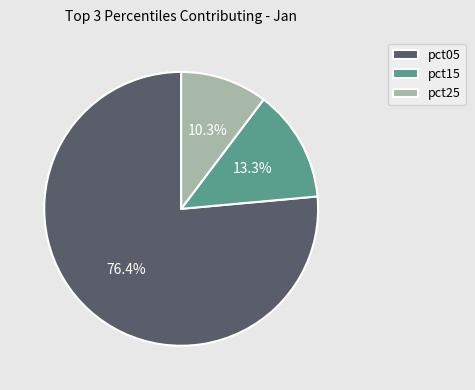

Is pct05 the majority of the pie?

Yes